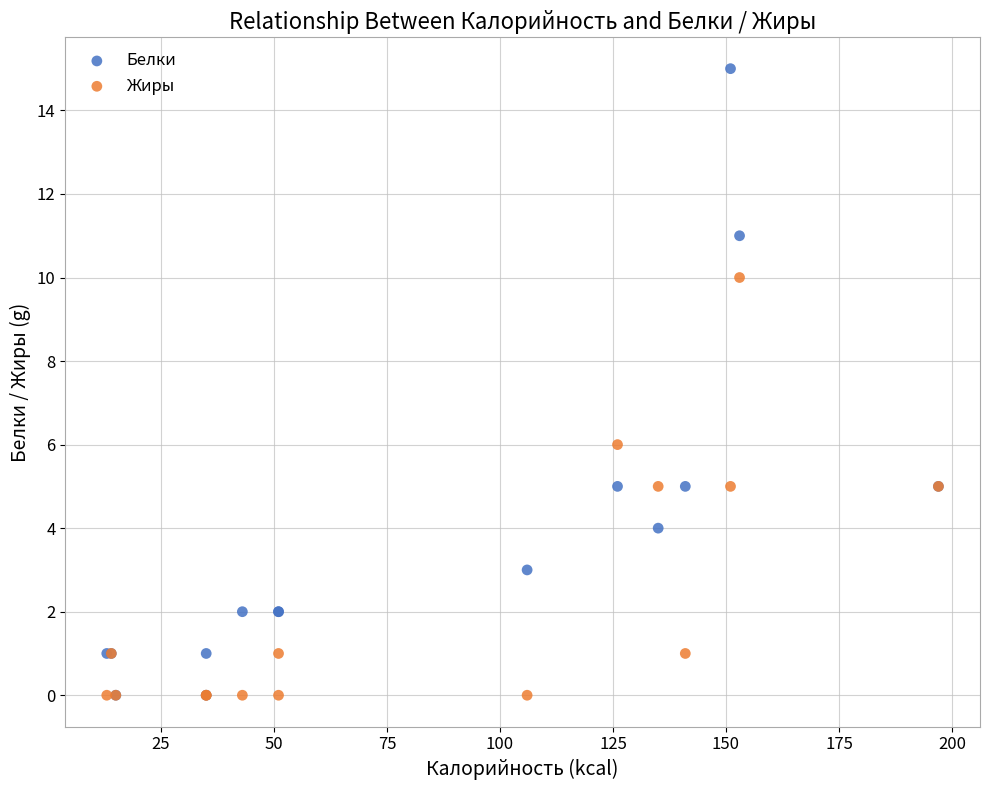

In the Белки series, what Y value is closest to 7?

5